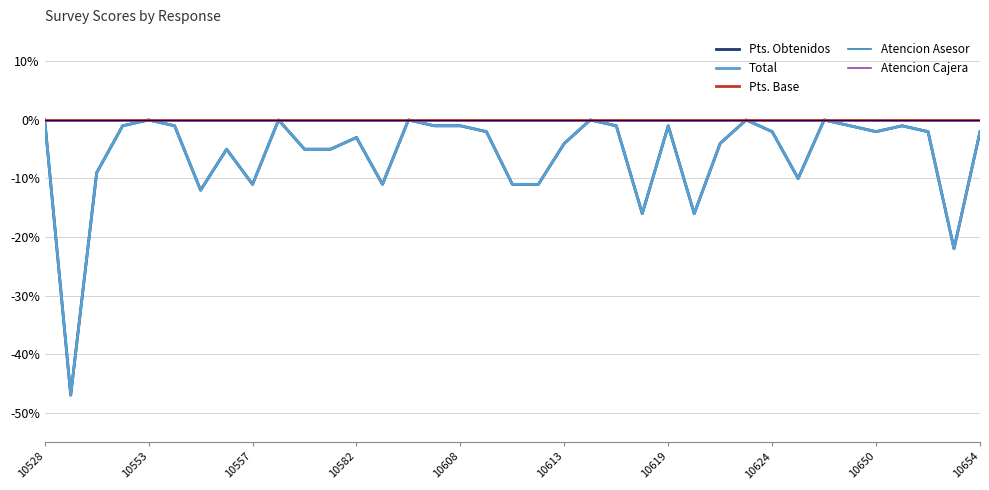

What position from the right is 30?

7